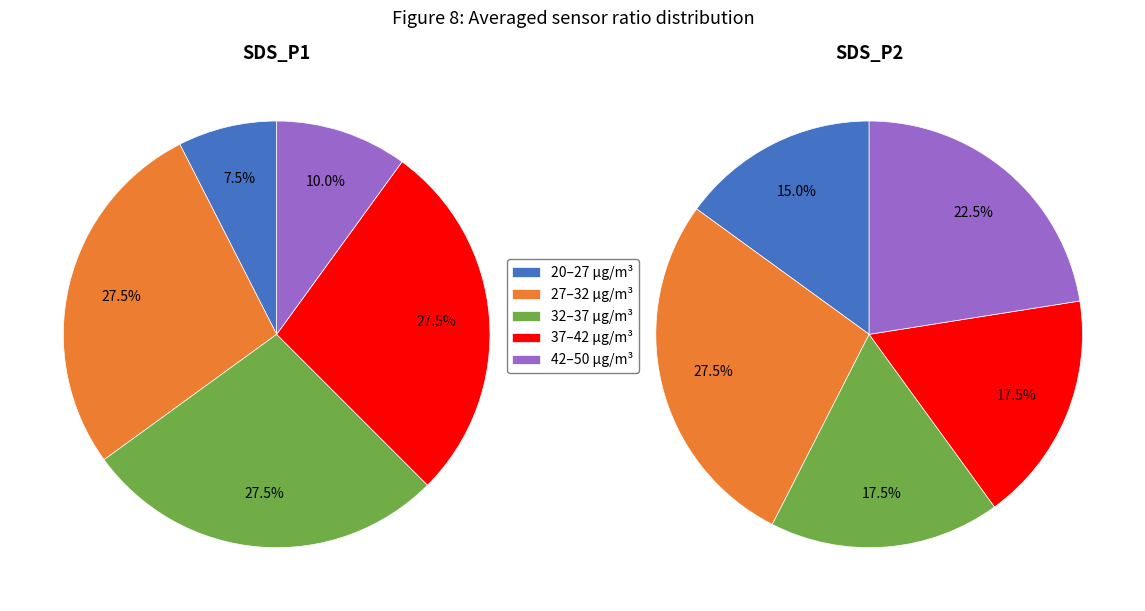

At 28, list the series in order from largest to smallest.

SDS_P1, SDS_P2